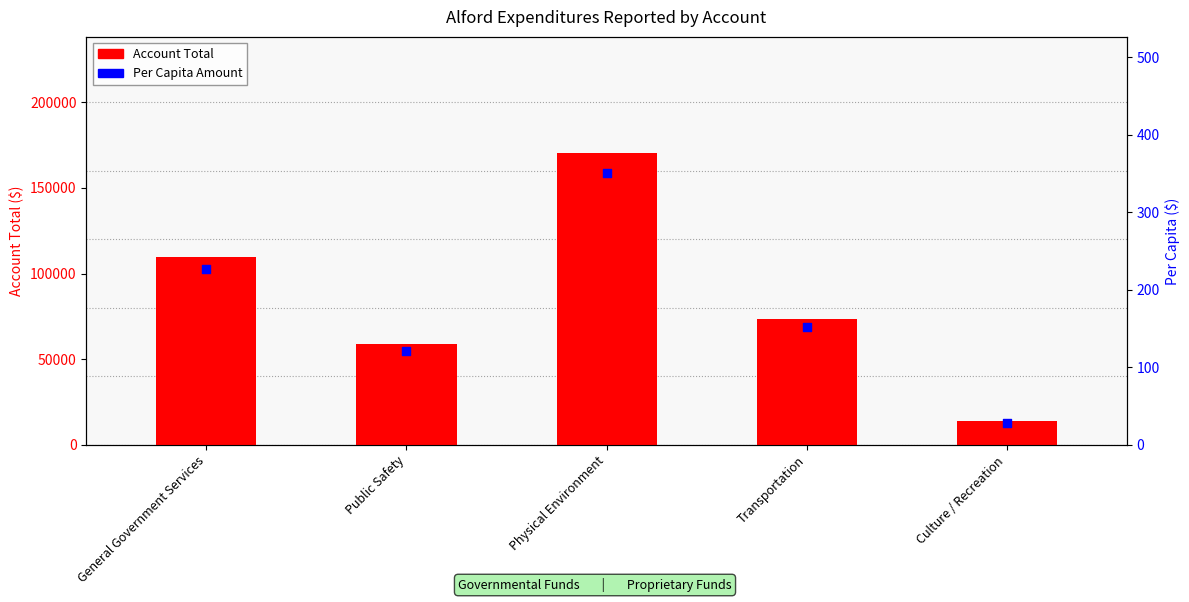

Is the value of Per Capita ($) at Transportation greater than the value of Account Total at Culture / Recreation?

No